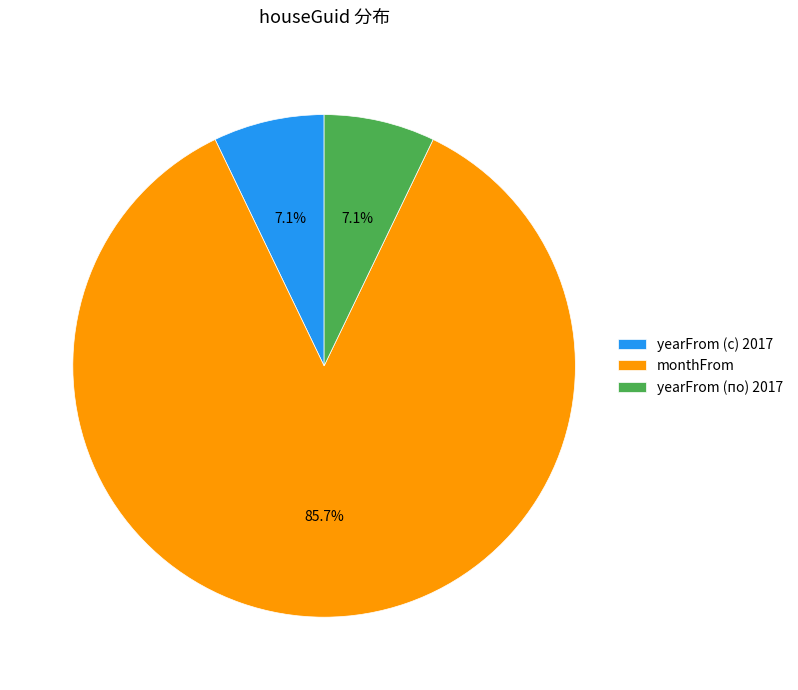

To the nearest percent, what is the difference between the largest and smallest slice percentages?

79%